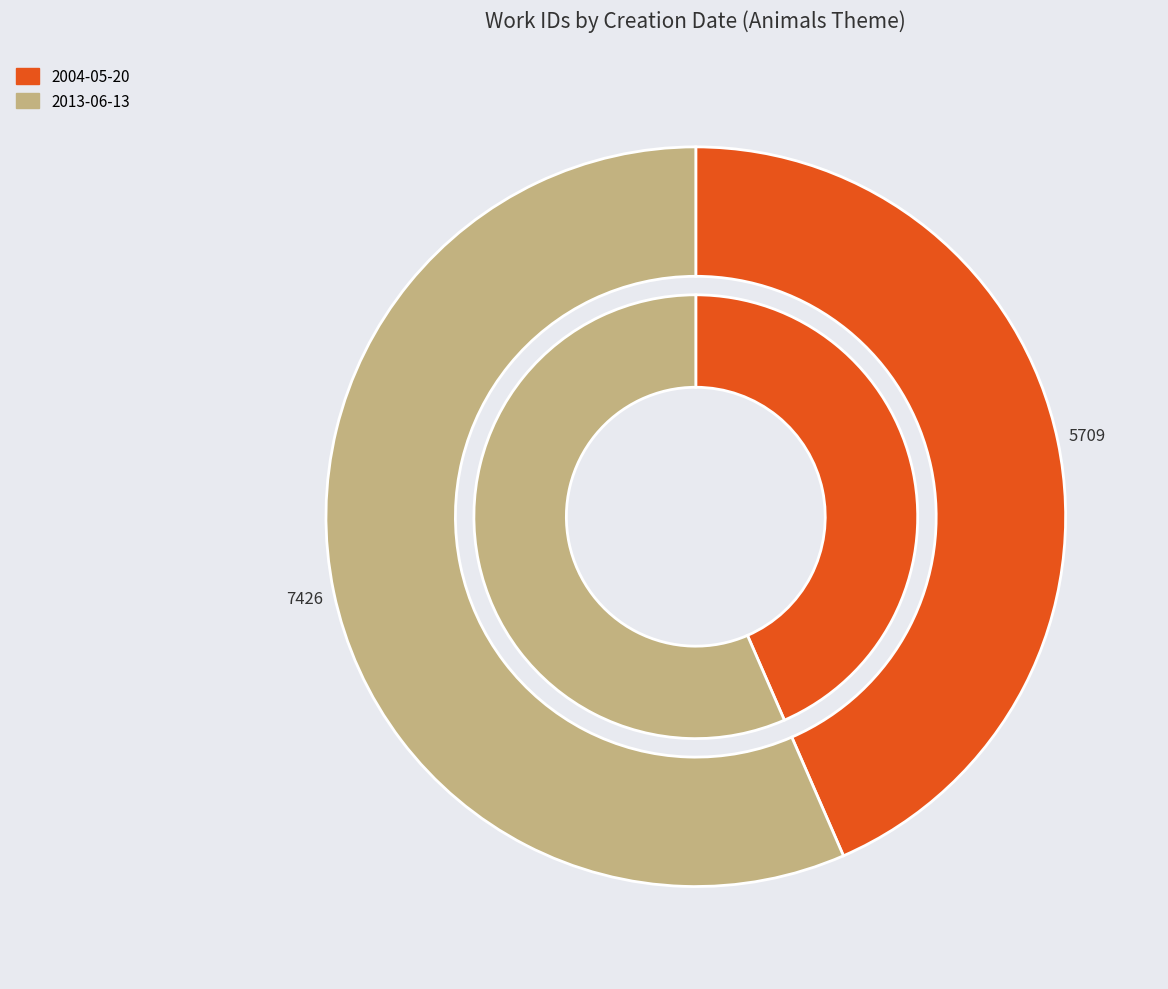

Between 2004-05-20 and 2013-06-13, which is larger?

2013-06-13